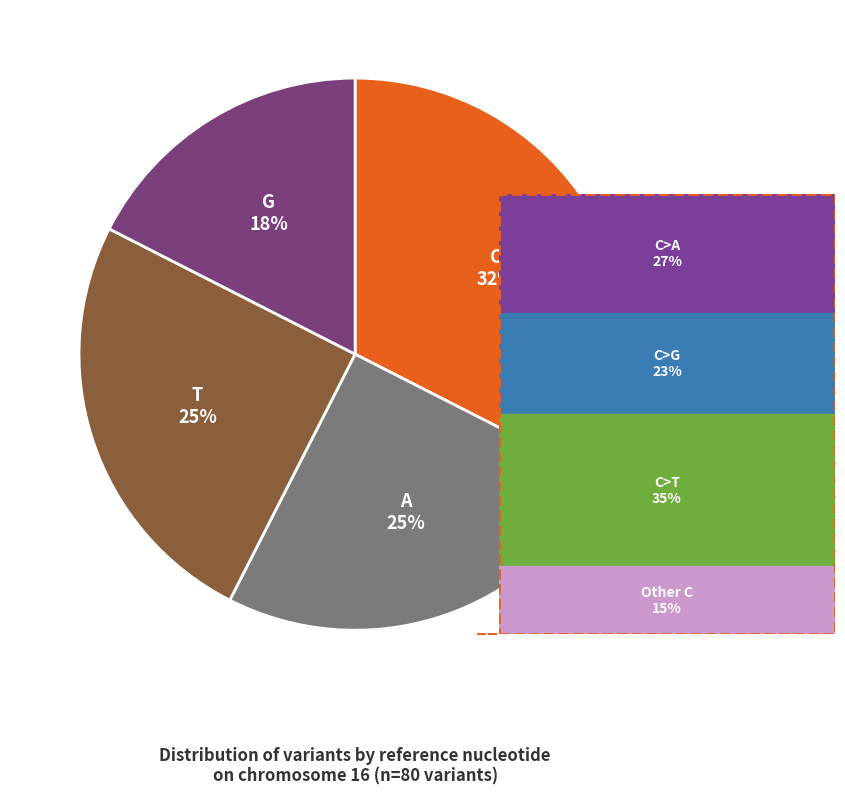

Does any single category account for the majority?

No